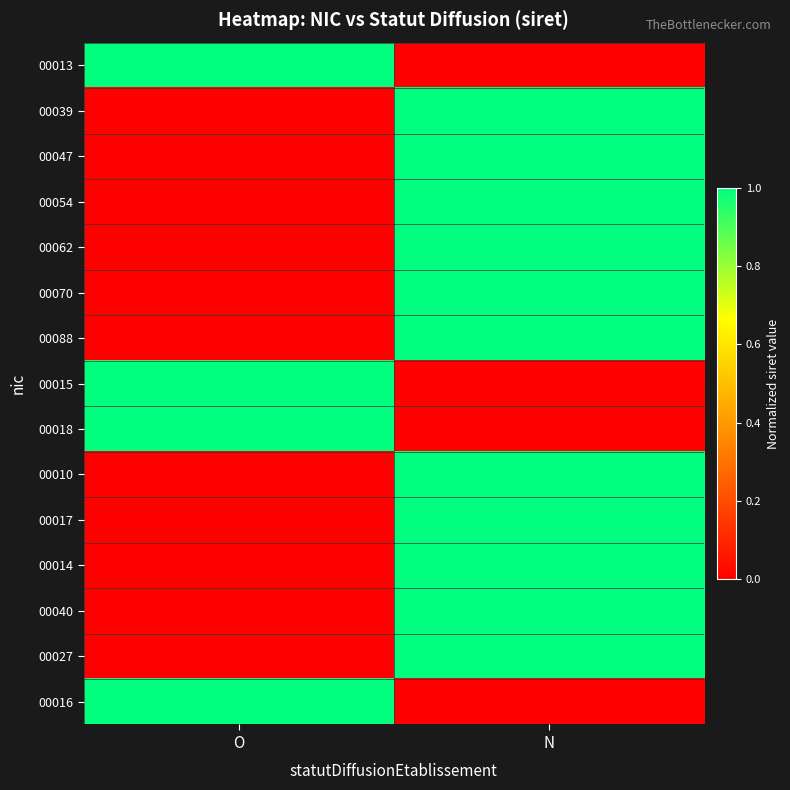

Reading left to right, transcribe all the data shown in this chart.

00013: O=214.3	N=0.0
00039: O=0.0	N=214.3
00047: O=0.0	N=214.3
00054: O=0.0	N=214.3
00062: O=0.0	N=214.3
00070: O=0.0	N=214.3
00088: O=0.0	N=214.3
00015: O=214.3	N=0.0
00018: O=214.3	N=0.0
00010: O=0.0	N=264.3
00017: O=0.0	N=274.3
00014: O=0.0	N=306.4
00040: O=0.0	N=310.1
00027: O=0.0	N=324.5
00016: O=322.0	N=0.0